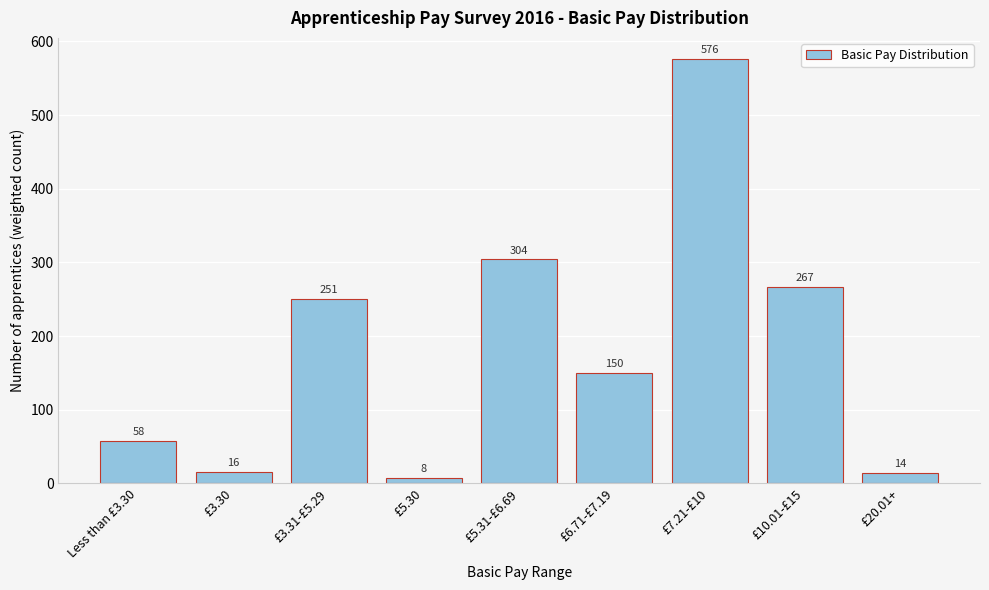

Reading left to right, list all the values displayed in this chart.

Less than £3.30=58	£3.30=16	£3.31-£5.29=251	£5.30=8	£5.31-£6.69=304	£6.71-£7.19=150	£7.21-£10=576	£10.01-£15=267	£20.01+=14